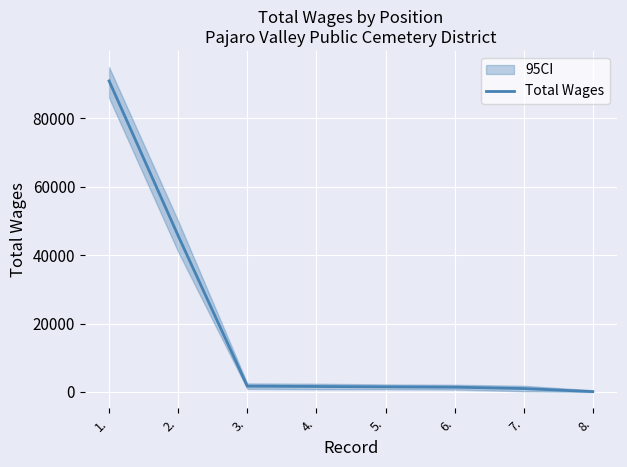

What is the sum of the values at 7. and 8.?

1100